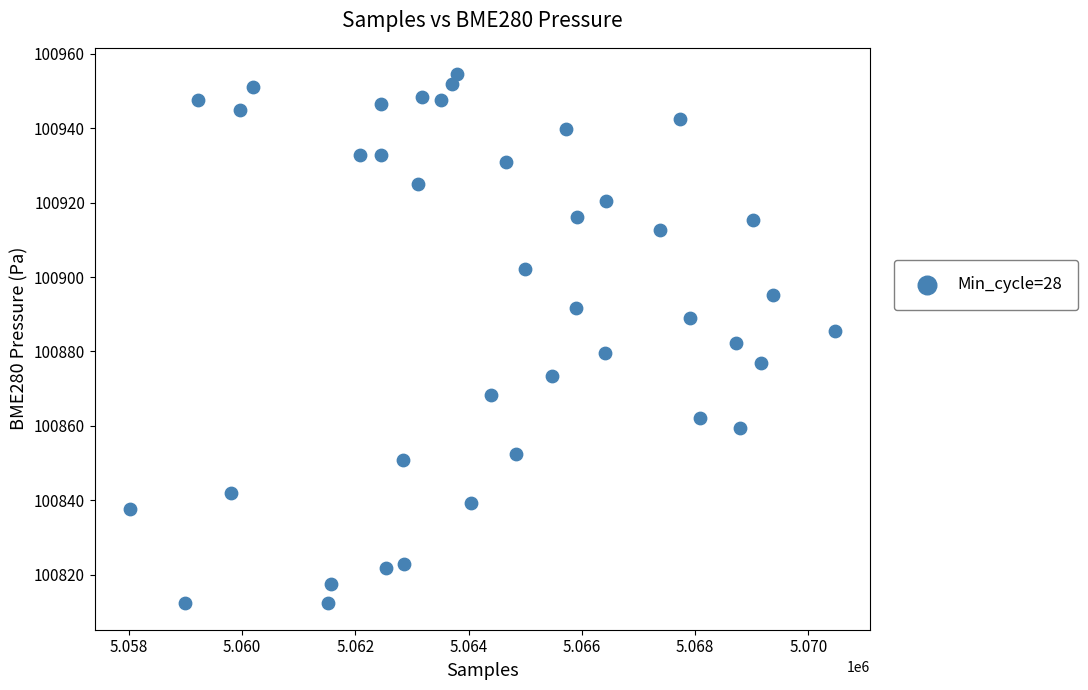

What is the range of X values (max minus min)?

12447.0